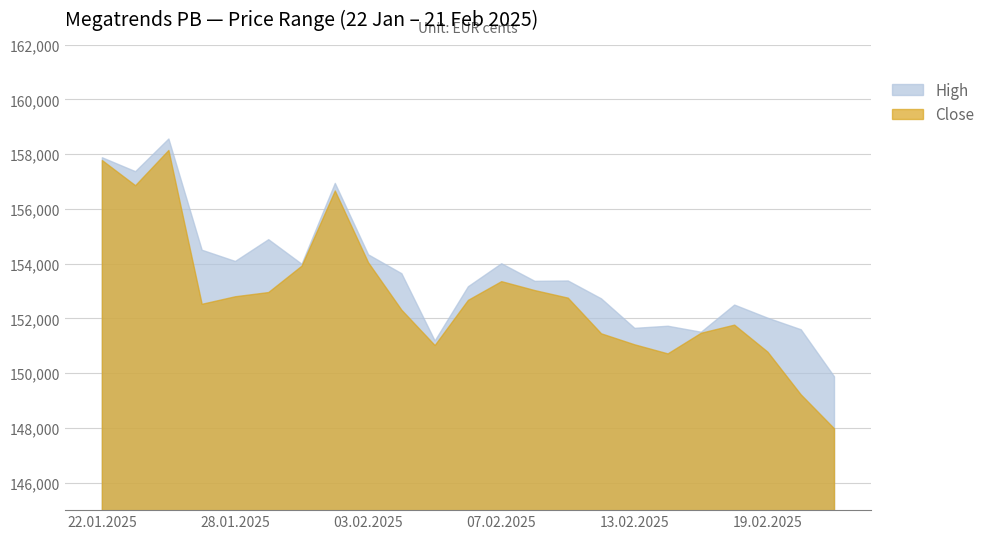

What is the value of the Close point at the 8th from the left?

156672